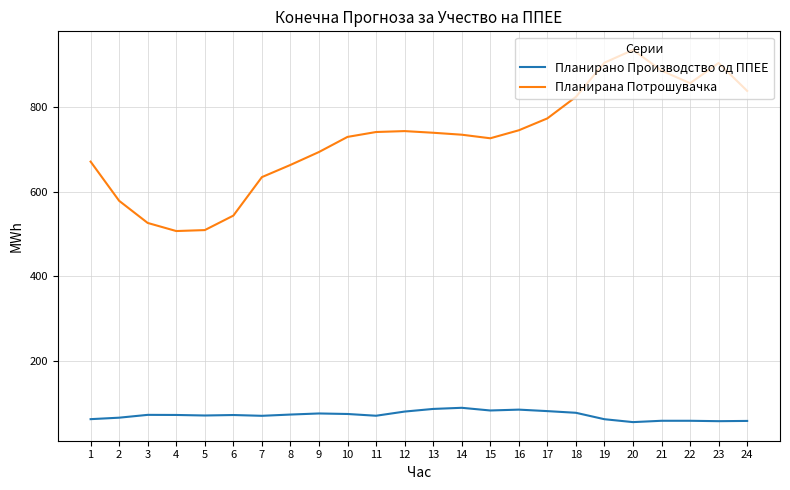

What is the difference between the second highest and second lowest values in the Планирана Потрошувачка series?

396.1